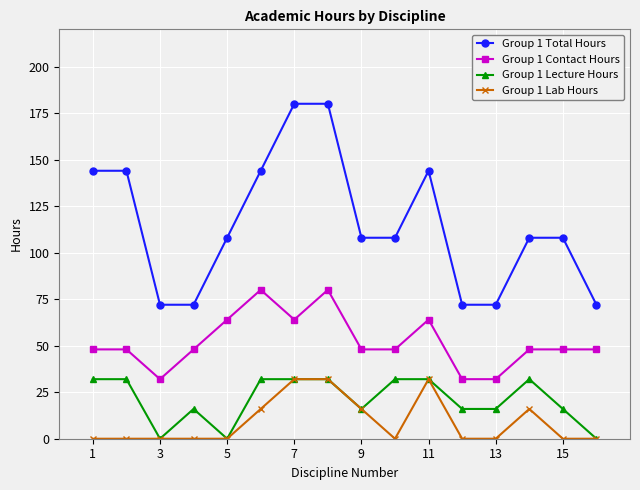

Which series has the largest range (max minus min)?

Group 1 Total Hours